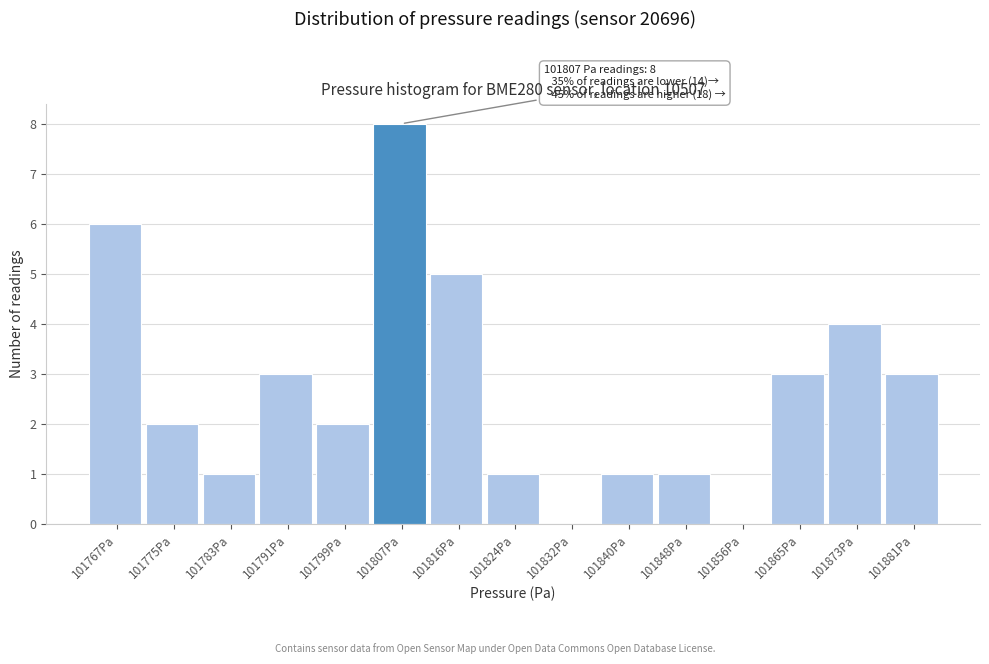

Over which range of the x-axis is the bar tallest?

101803 to 101811